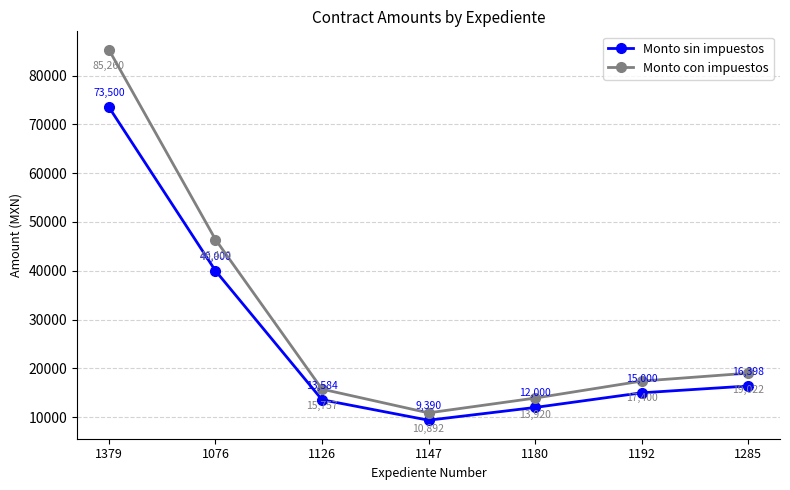

What is the maximum value for Monto con impuestos?

85260.0